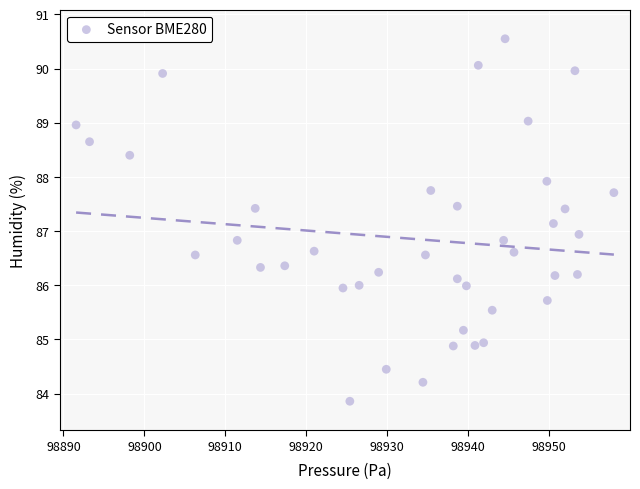

What is the range of X values (max minus min)?

66.4